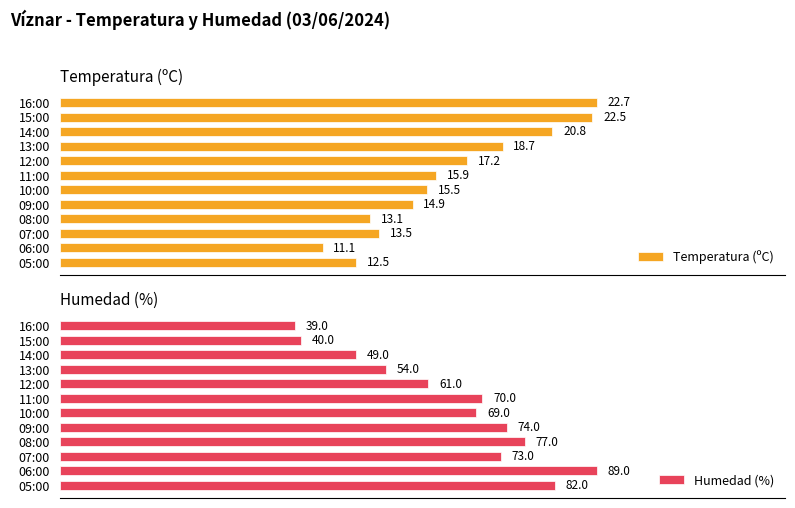

Where is Temperatura (ºC) nearest to the value 16?

11:00